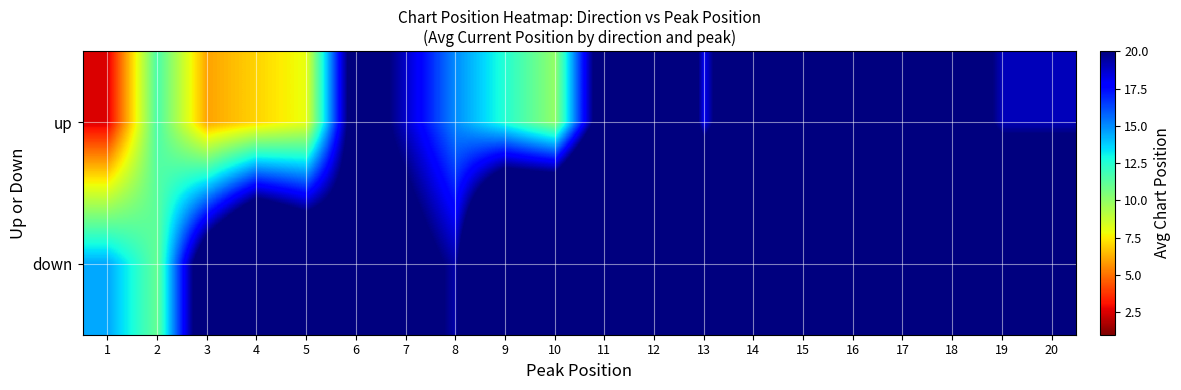

List the series in order of their peak value, lowest first.

up, down